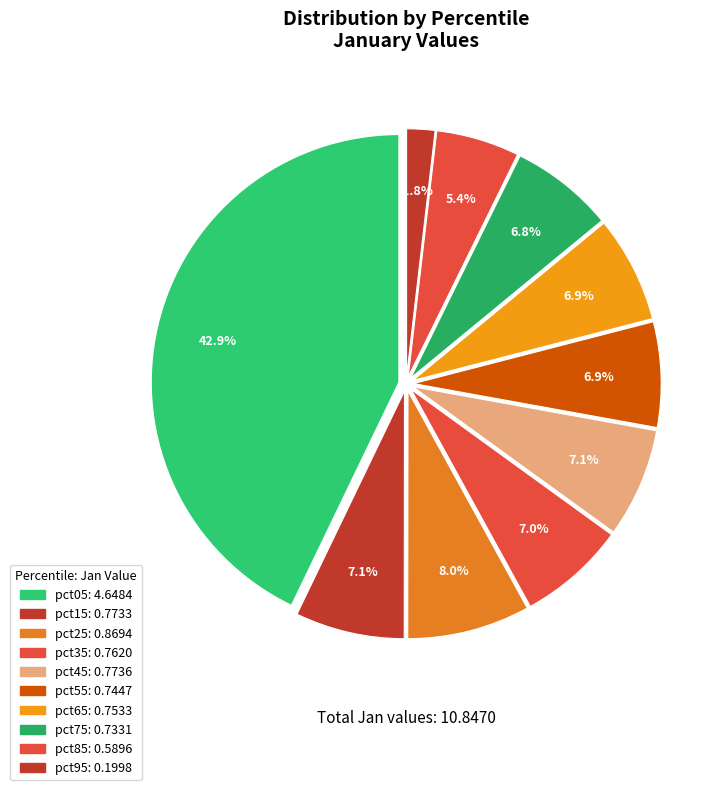

To the nearest percent, what percentage of the pie is pct85?

5%